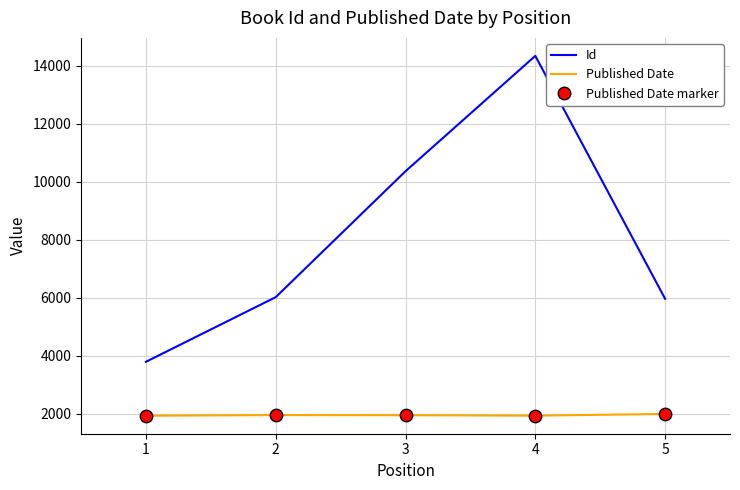

Which series has the widest spread of values?

Id